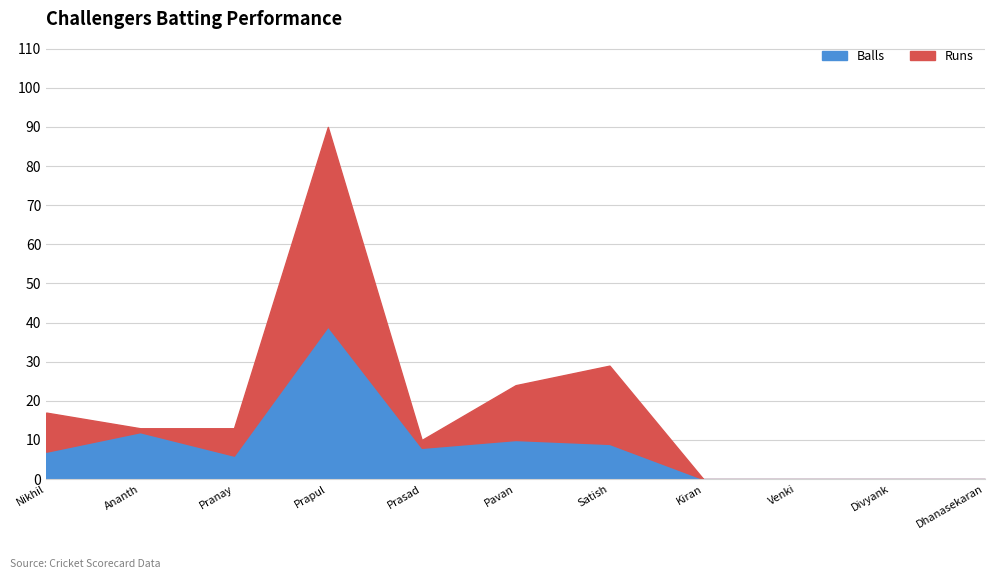

True or false: Runs has more than 1 interior local peaks.

True